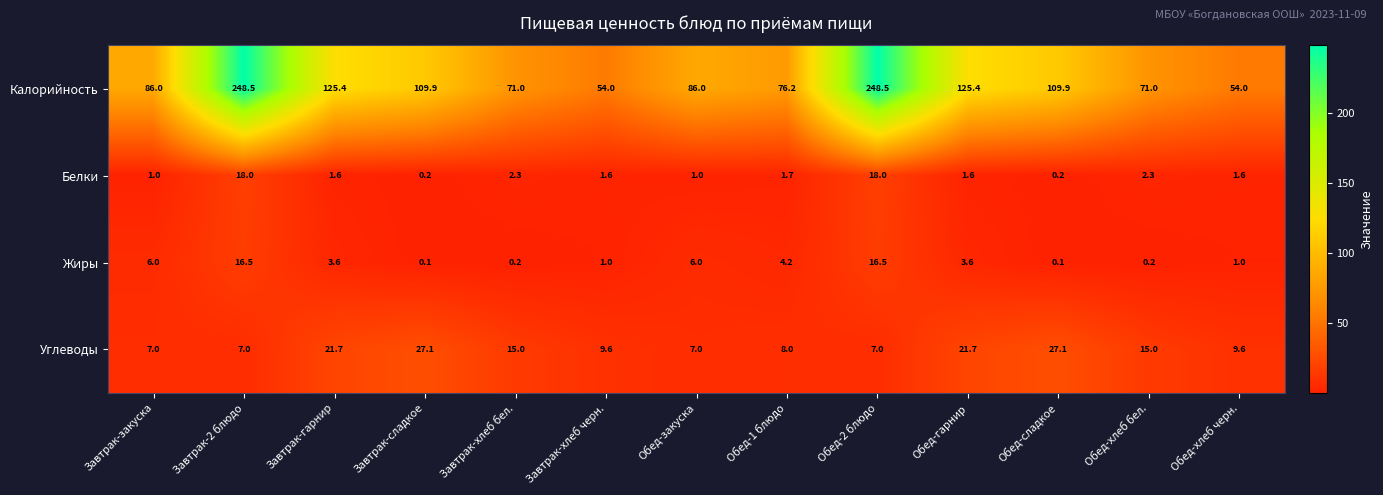

What is the maximum value shown in the chart?

248.5